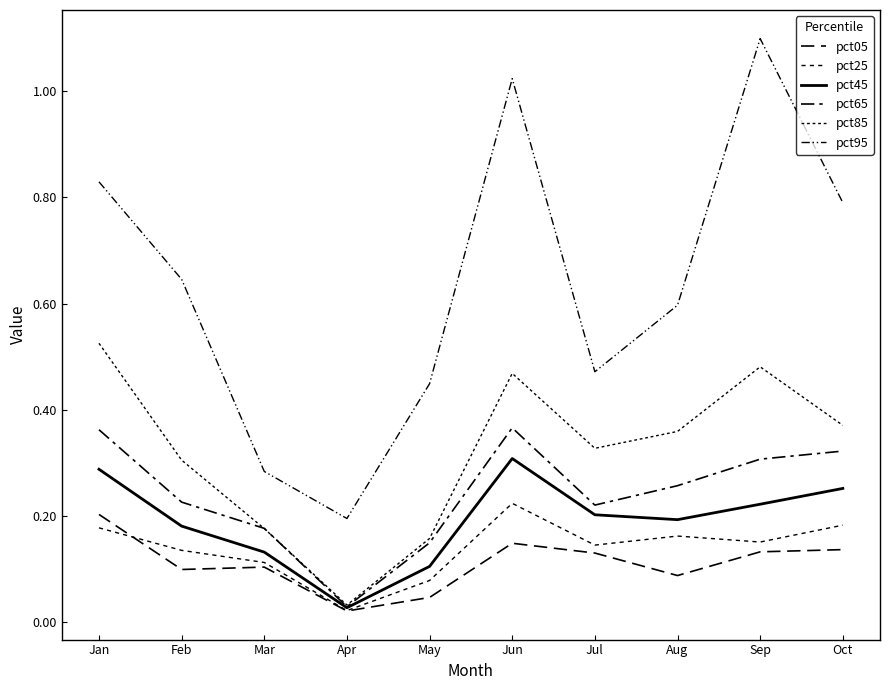

At how many categories does at least one series exceed 0?

10